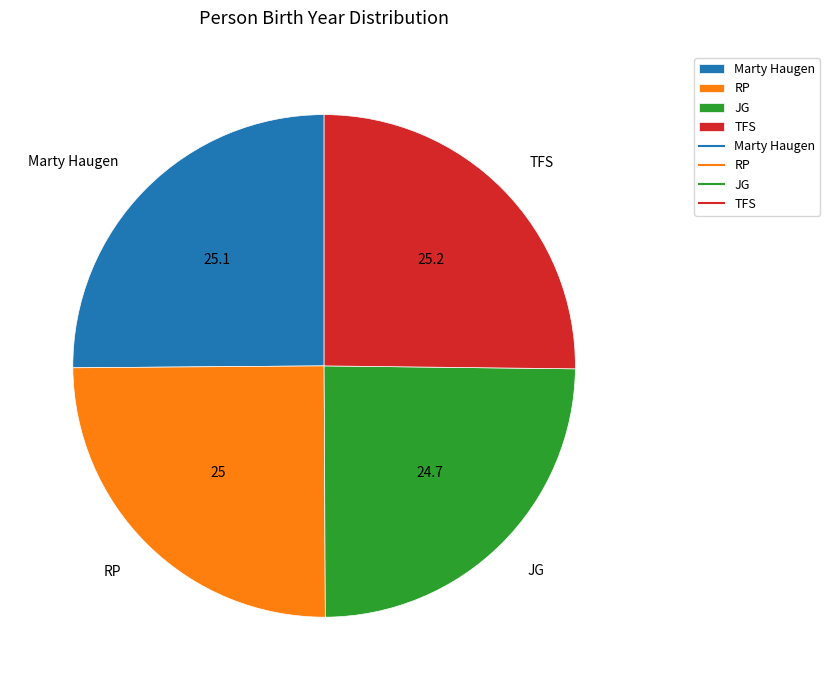

Does any single category account for the majority?

No